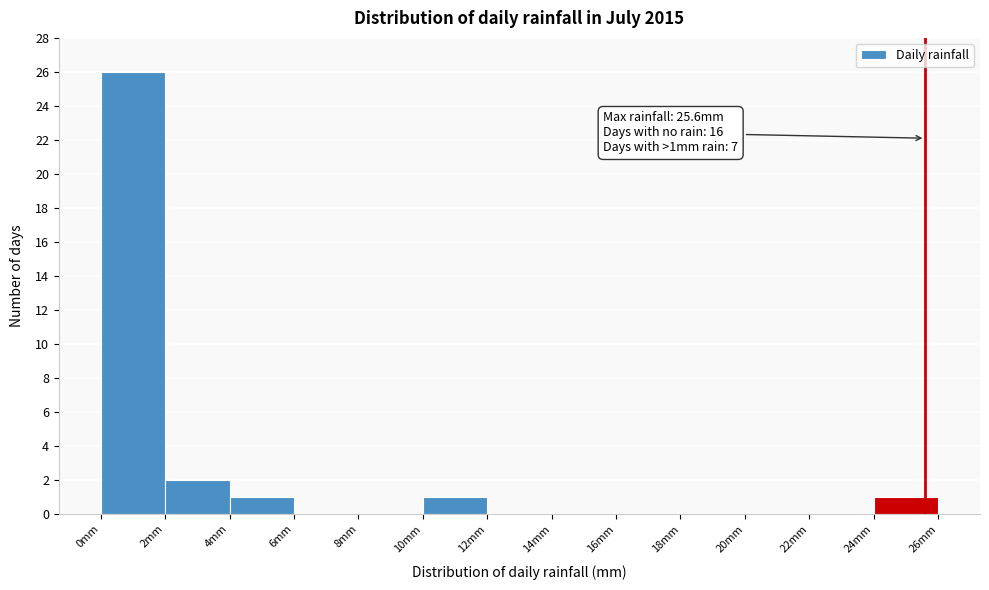

Which range on the x-axis has the tallest bar?

0 to 2